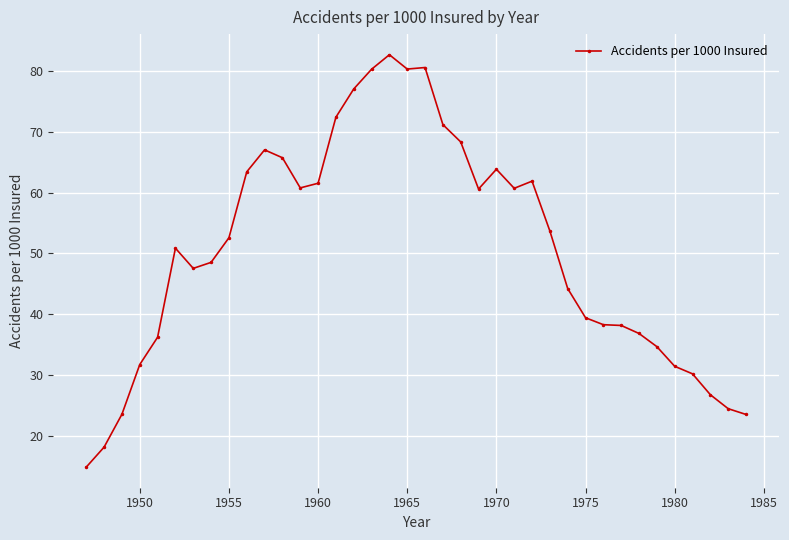

What is the sum of all values?

1923.2